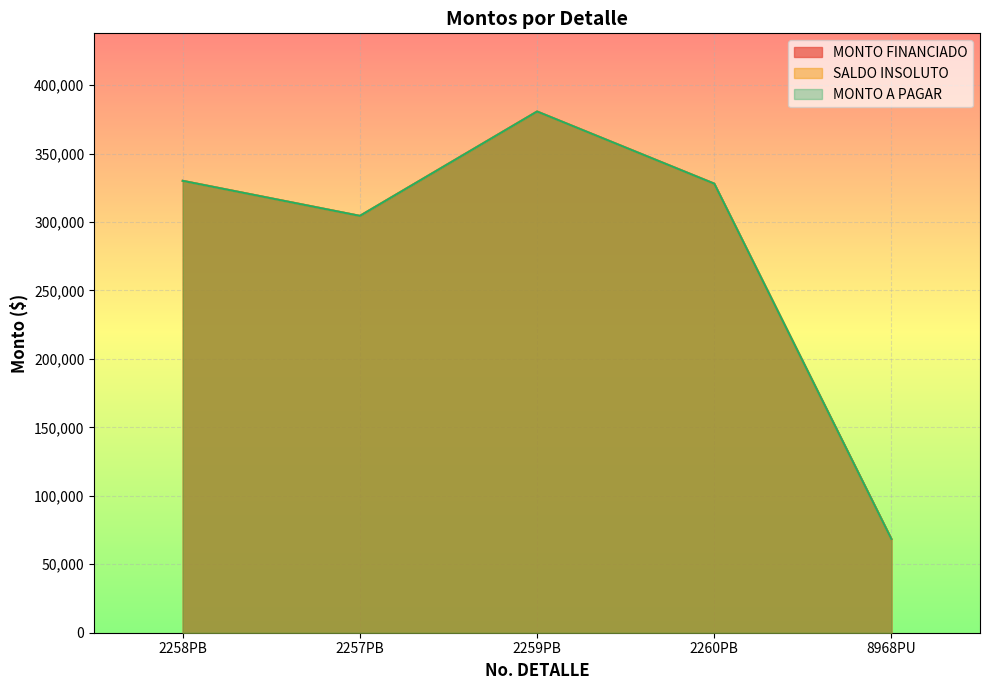

Reading right to left, what are all the values shown in this chart?

MONTO FINANCIADO: 8968PU=68400.0	2260PB=328030.0	2259PB=380742.2	2257PB=304491.9	2258PB=330088.7
SALDO INSOLUTO: 8968PU=68400.0	2260PB=328030.0	2259PB=380742.2	2257PB=304491.9	2258PB=330088.7
MONTO A PAGAR: 8968PU=68400.0	2260PB=328030.0	2259PB=380742.2	2257PB=304491.9	2258PB=330088.7